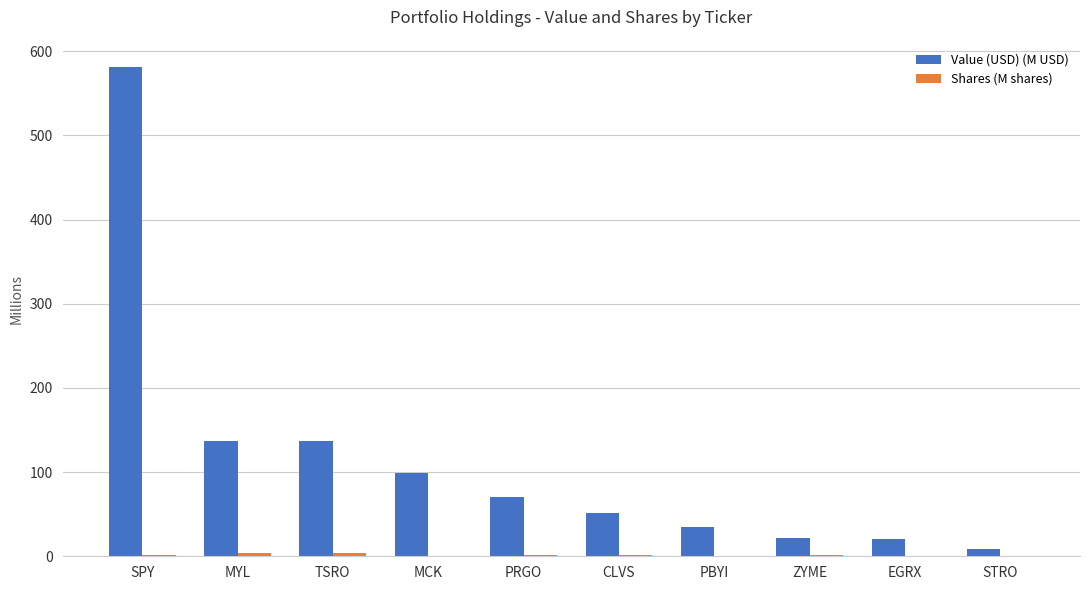

Between MYL and CLVS, which series saw the biggest shift?

Value (USD) (M USD)